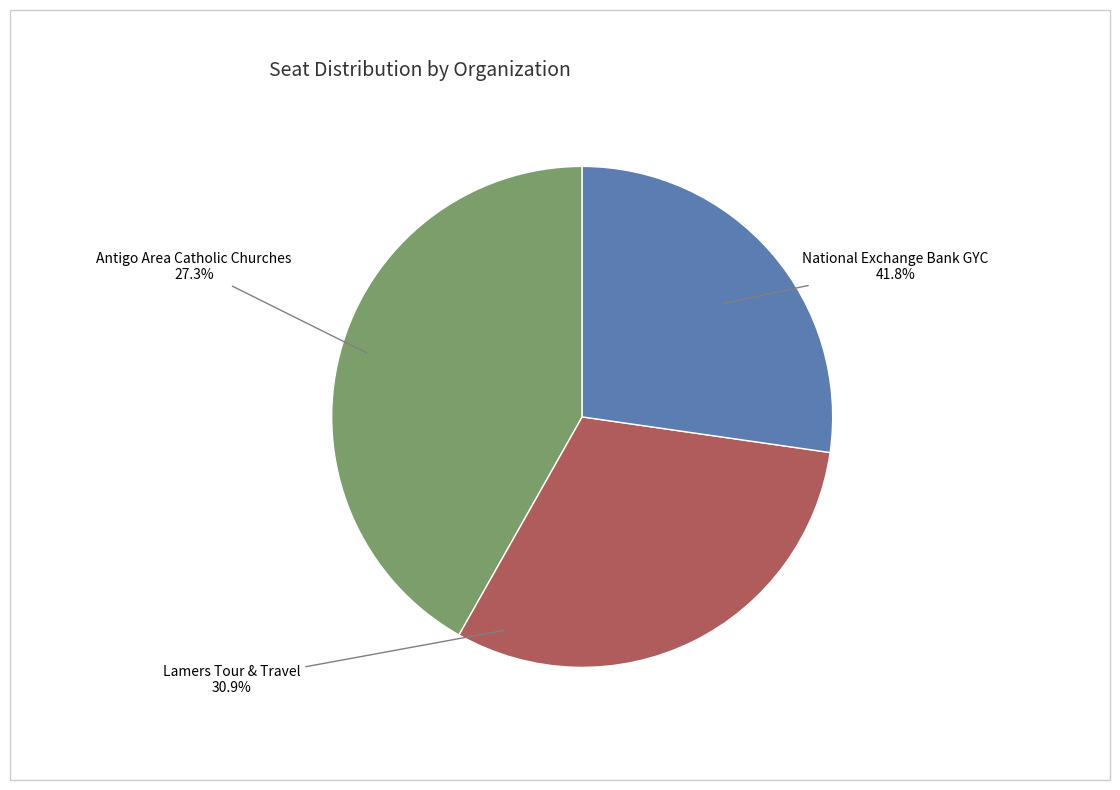

How many slices are in this pie chart?

3